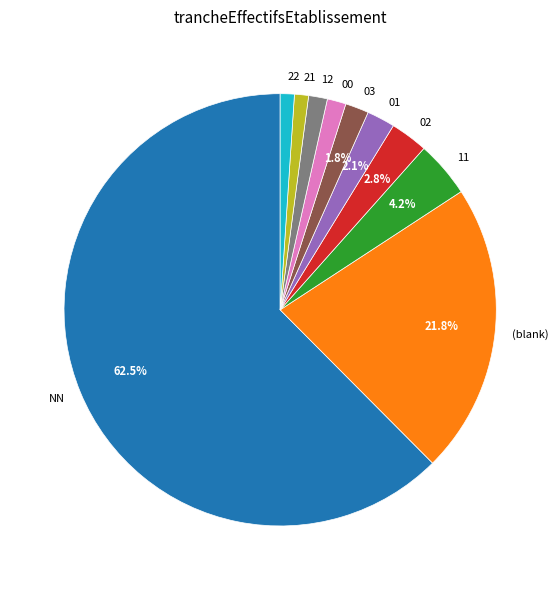

Which category has the biggest portion of the pie?

NN